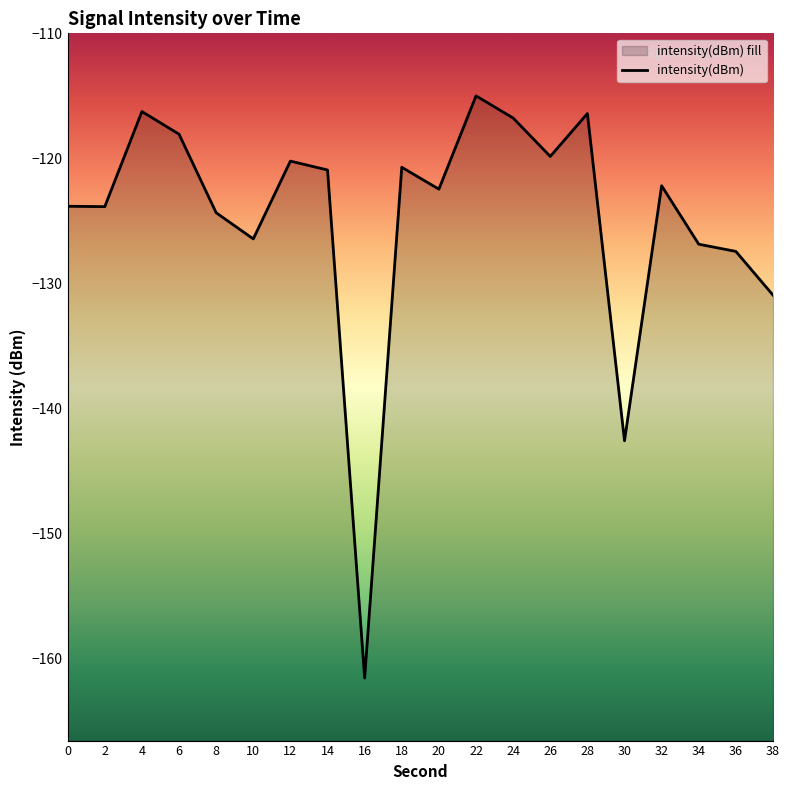

The chart shows a value of -123.8 at 0. True or false?

True